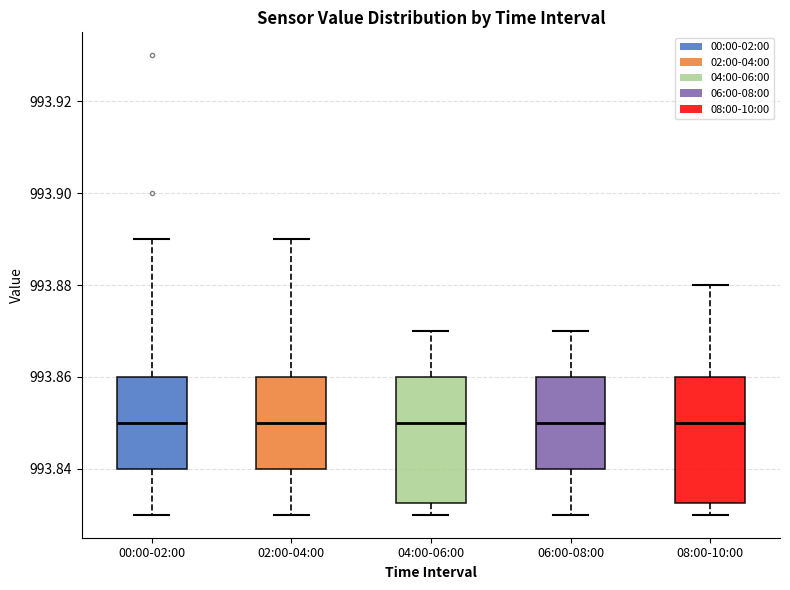

Reading left to right, read every box against the y-axis: the position of its median line, the range the box covers, and the ends of its whiskers. The values are not printed on the chart, so give them approximately, as read against the axis.

00:00-02:00: median 993.850, box 993.840 to 993.860, whiskers 993.830 to 993.890
02:00-04:00: median 993.850, box 993.840 to 993.860, whiskers 993.830 to 993.890
04:00-06:00: median 993.850, box 993.832 to 993.860, whiskers 993.830 to 993.870
06:00-08:00: median 993.850, box 993.840 to 993.860, whiskers 993.830 to 993.870
08:00-10:00: median 993.850, box 993.832 to 993.860, whiskers 993.830 to 993.880